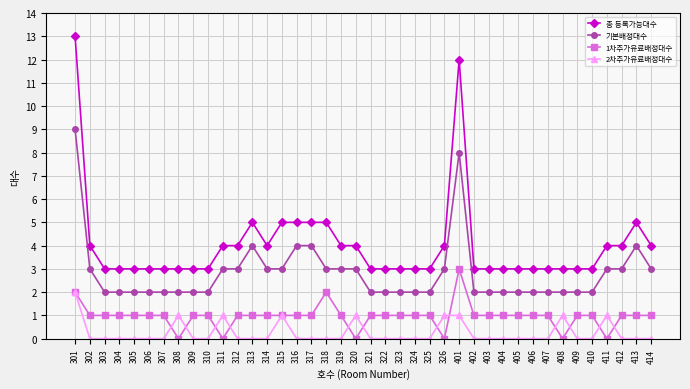

The 2차추가유료배정대수 series shows -1 at 306. True or false?

False